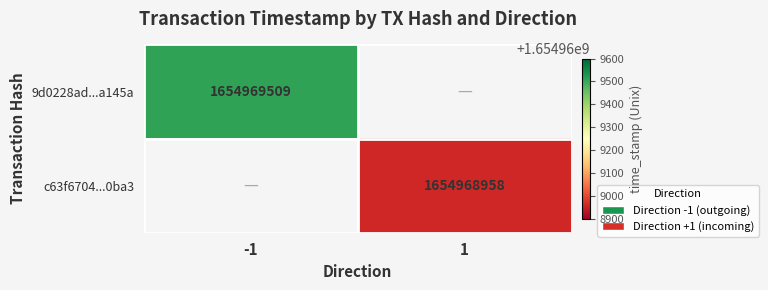

Between time_stamp and direction, which is larger?

time_stamp